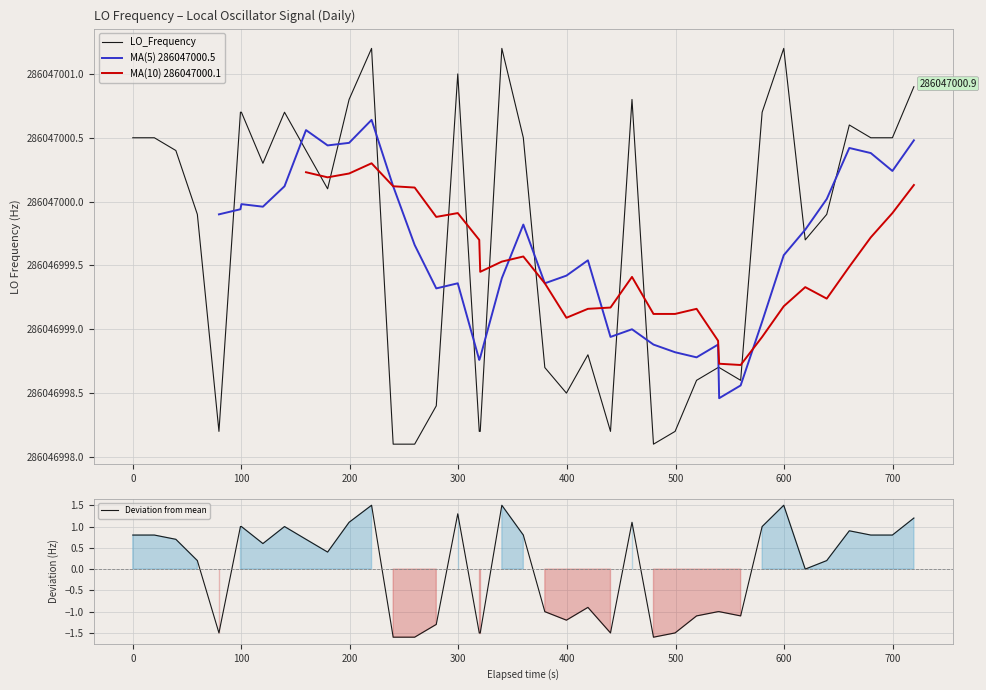

What is the lowest value of the Deviation from mean series?

-1.6